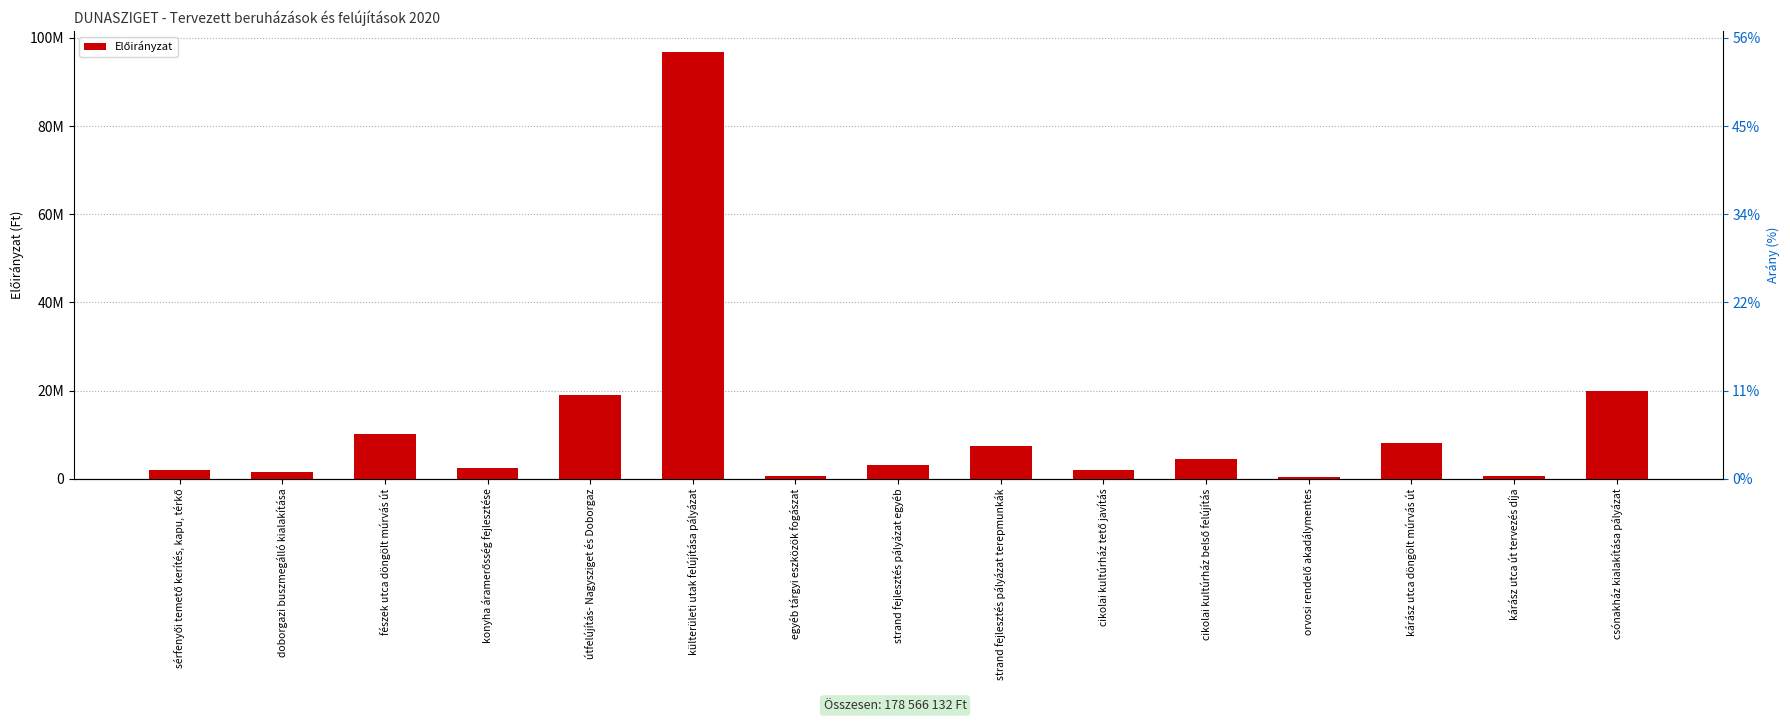

Reading left to right, what are all the values shown in this chart?

1905000	1524000	10160000	2500000	18923935	96705134	600000	3047000	7477358	2000000	4590100	485140	8200000	533400	19915065